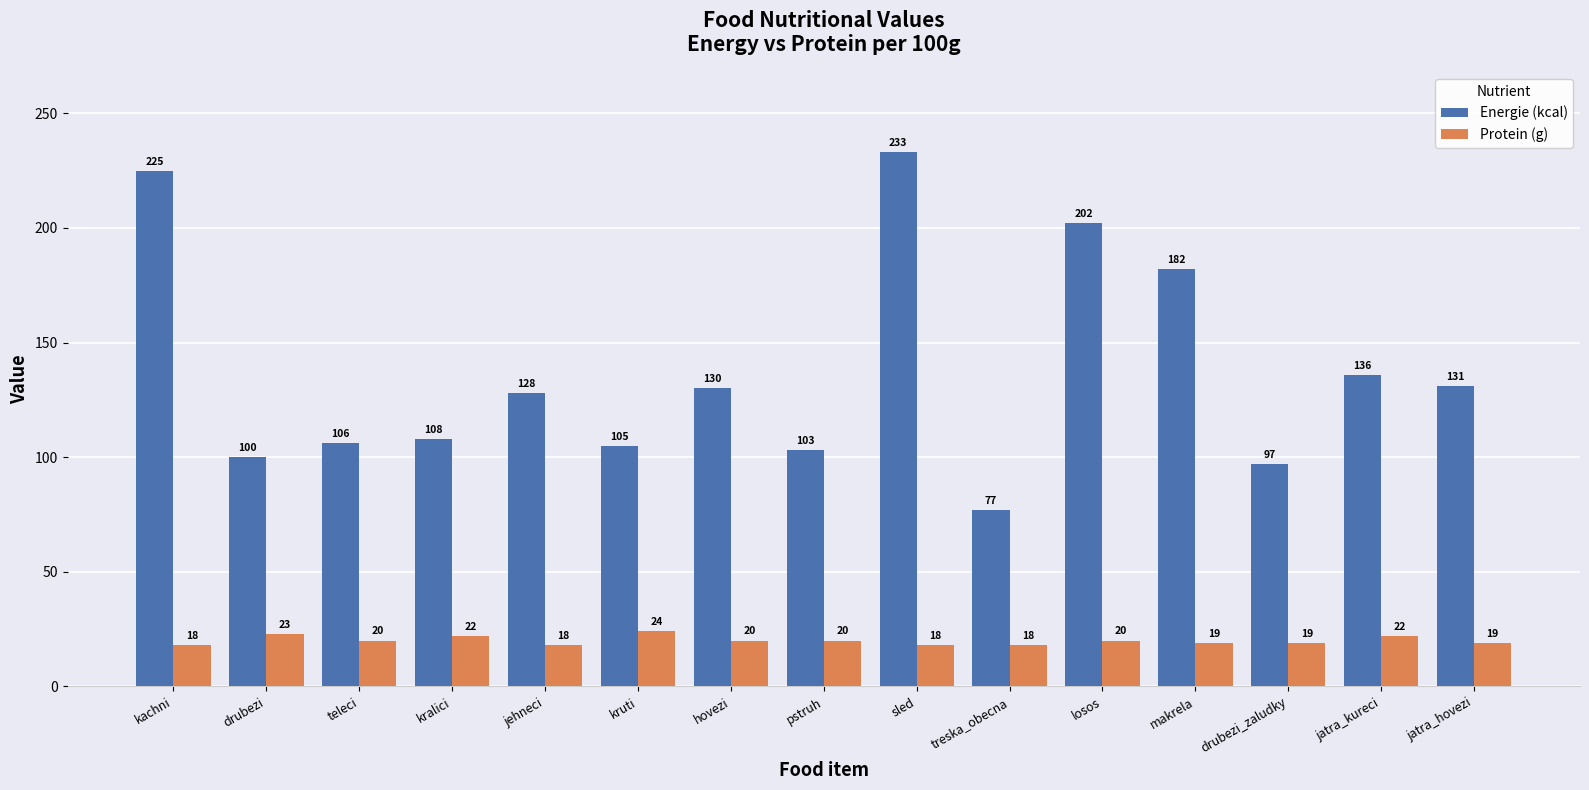

Reading left to right, list all the values displayed in this chart.

Energie (kcal): 225	100	106	108	128	105	130	103	233	77	202	182	97	136	131
Protein (g): 18	23	20	22	18	24	20	20	18	18	20	19	19	22	19